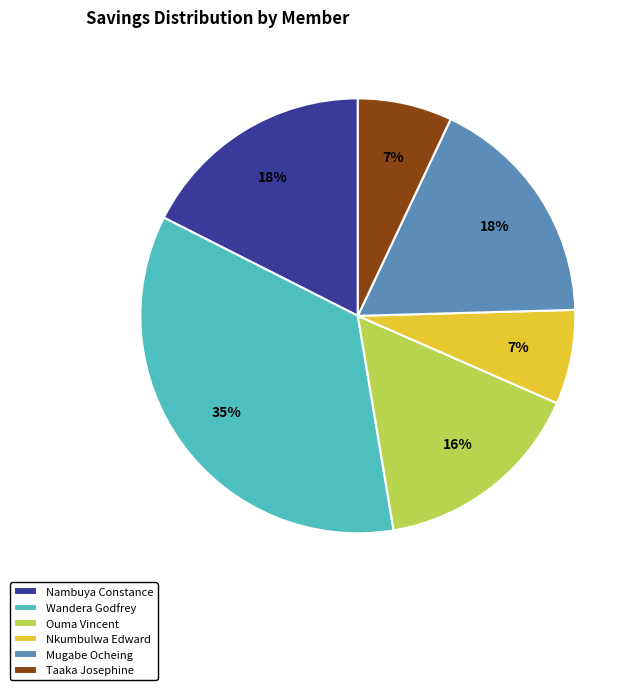

To the nearest percent, what is the average slice percentage?

17%